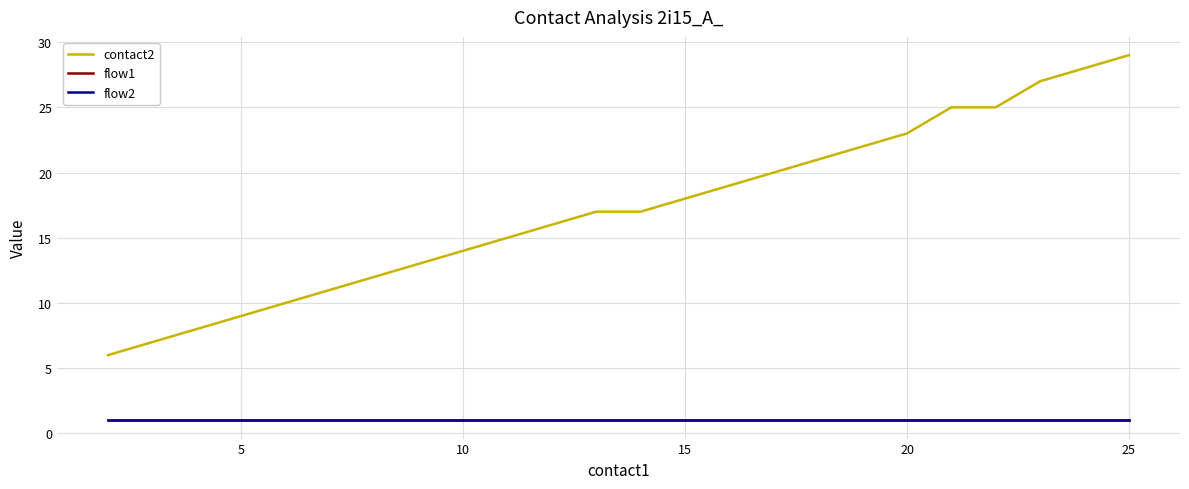

At how many categories does at least one series exceed 13?

11